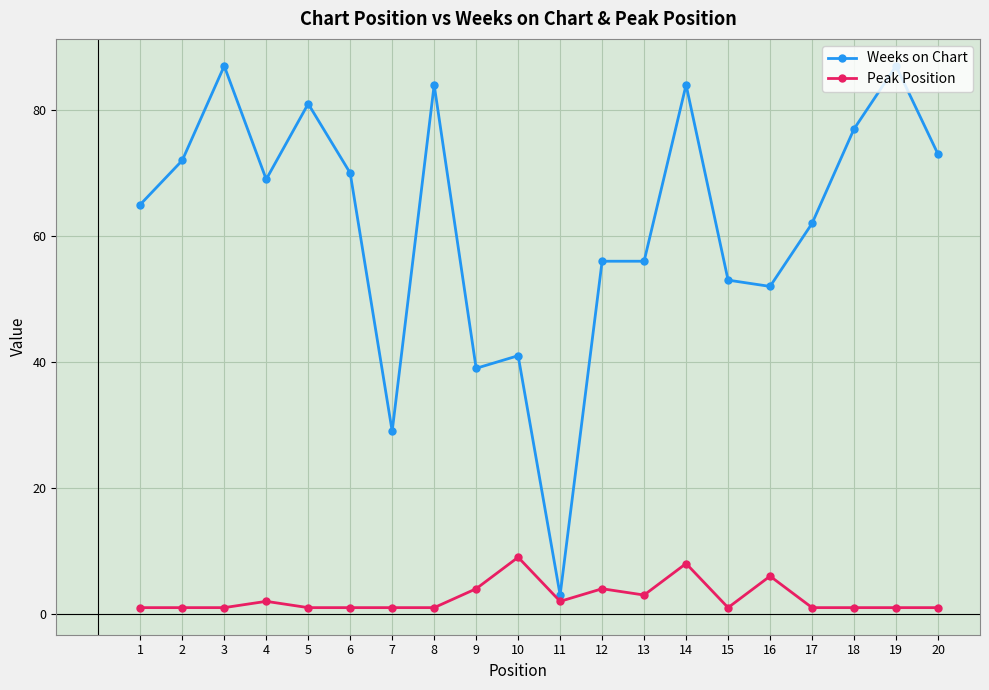

Reading left to right, extract all data points from this chart.

Weeks on Chart: 65	72	87	69	81	70	29	84	39	41	3	56	56	84	53	52	62	77	87	73
Peak Position: 1	1	1	2	1	1	1	1	4	9	2	4	3	8	1	6	1	1	1	1